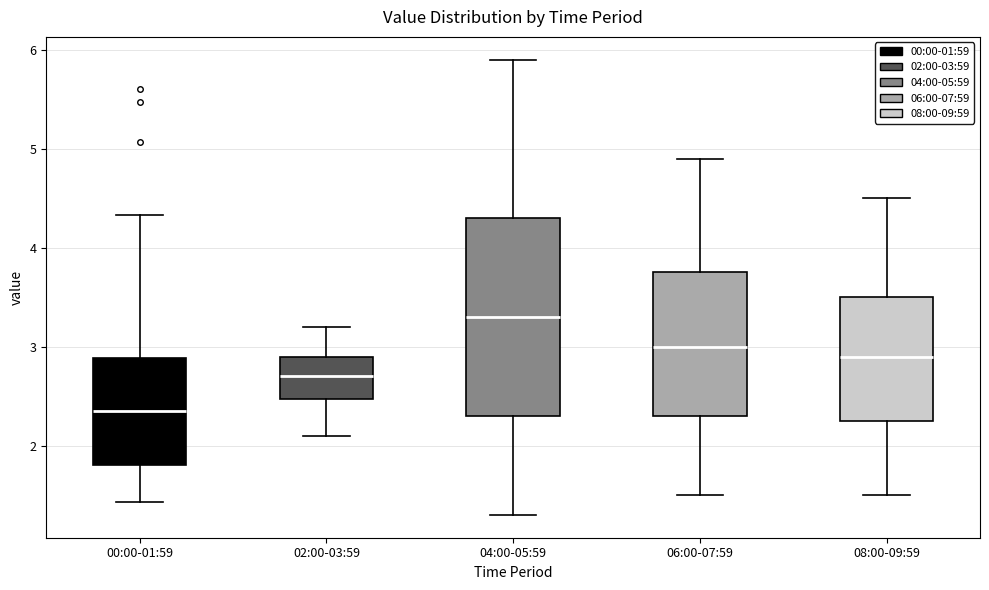

Reading left to right, read every box against the y-axis: the position of its median line, the range the box covers, and the ends of its whiskers. The values are not printed on the chart, so give them approximately, as read against the axis.

00:00-01:59: median 2.4, box 1.8 to 2.9, whiskers 1.4 to 4.3
02:00-03:59: median 2.7, box 2.5 to 2.9, whiskers 2.1 to 3.2
04:00-05:59: median 3.3, box 2.3 to 4.3, whiskers 1.3 to 5.9
06:00-07:59: median 3.0, box 2.3 to 3.8, whiskers 1.5 to 4.9
08:00-09:59: median 2.9, box 2.3 to 3.5, whiskers 1.5 to 4.5